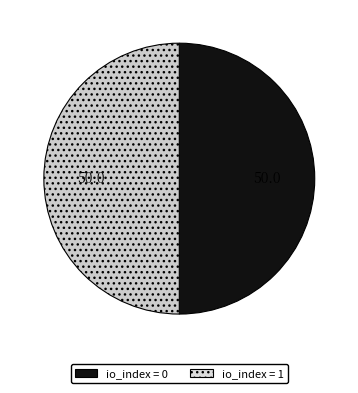

How many slices are in this pie chart?

2